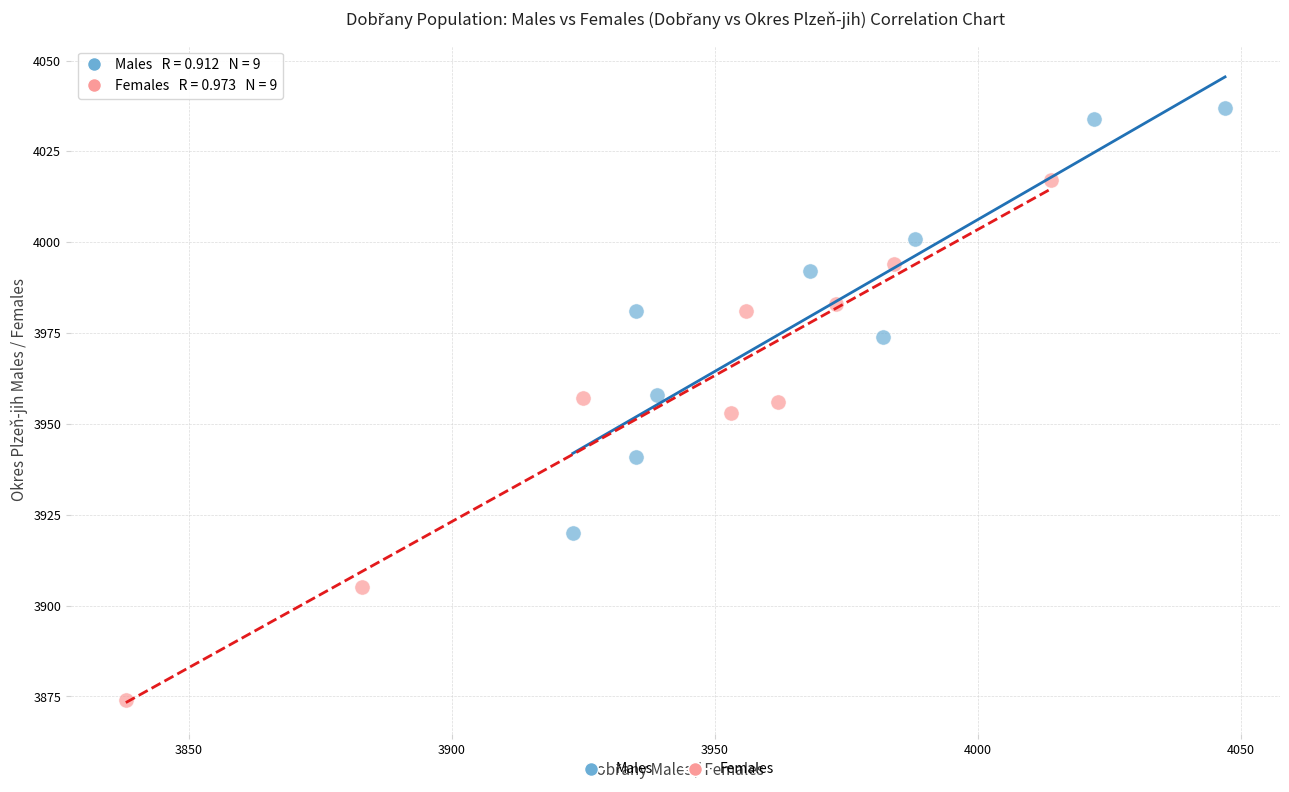

What are all the series names shown in the legend?

Males, Females